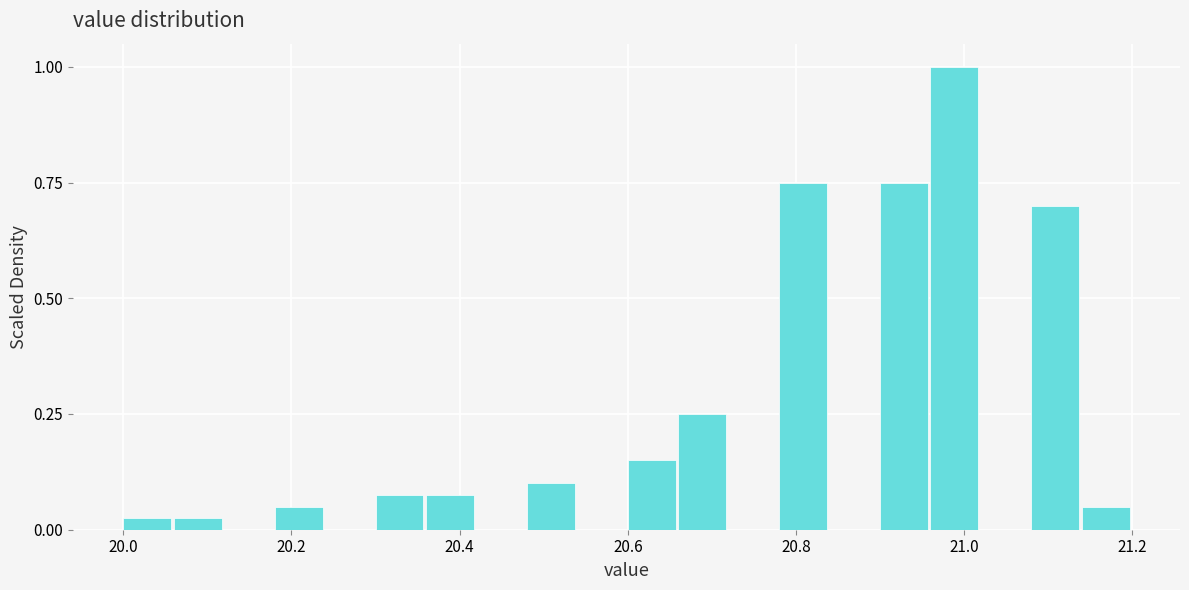

Read against the x-axis, roughly where is the centre of the tallest bar?

20.98